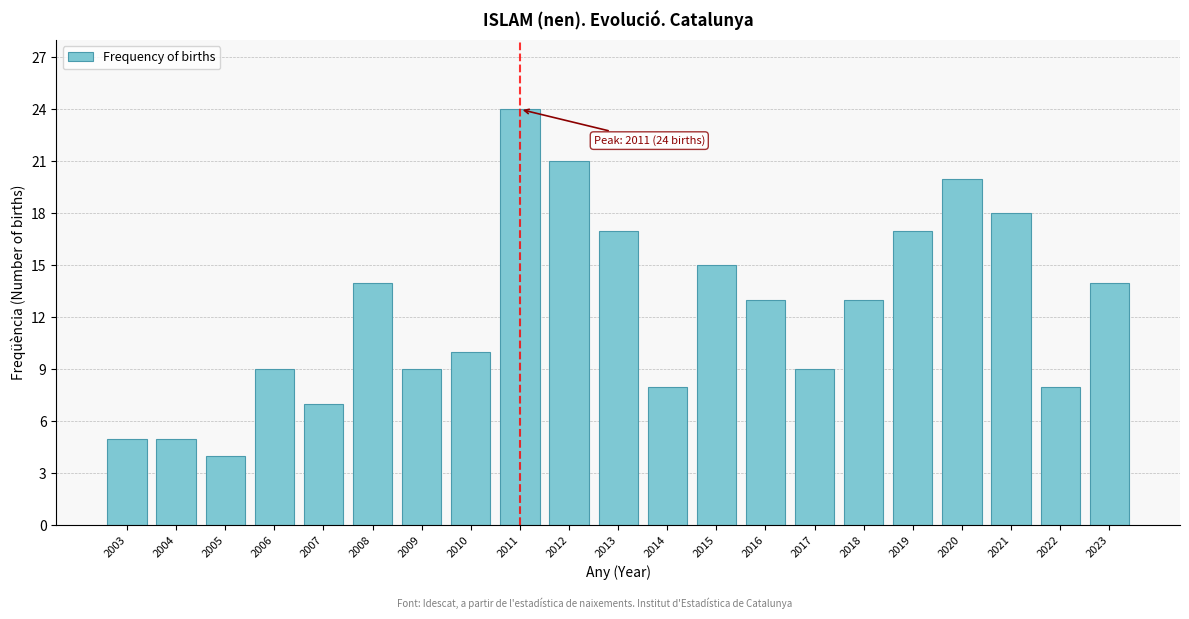

Reading left to right, extract all data points from this chart.

2003=5	2004=5	2005=4	2006=9	2007=7	2008=14	2009=9	2010=10	2011=24	2012=21	2013=17	2014=8	2015=15	2016=13	2017=9	2018=13	2019=17	2020=20	2021=18	2022=8	2023=14